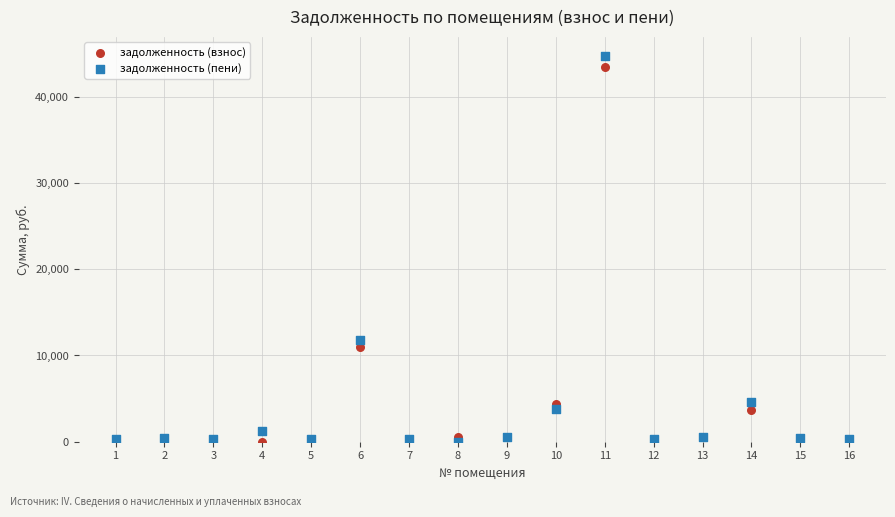

In the задолженность (пени) series, what Y value is closest to 22367?

11778.2